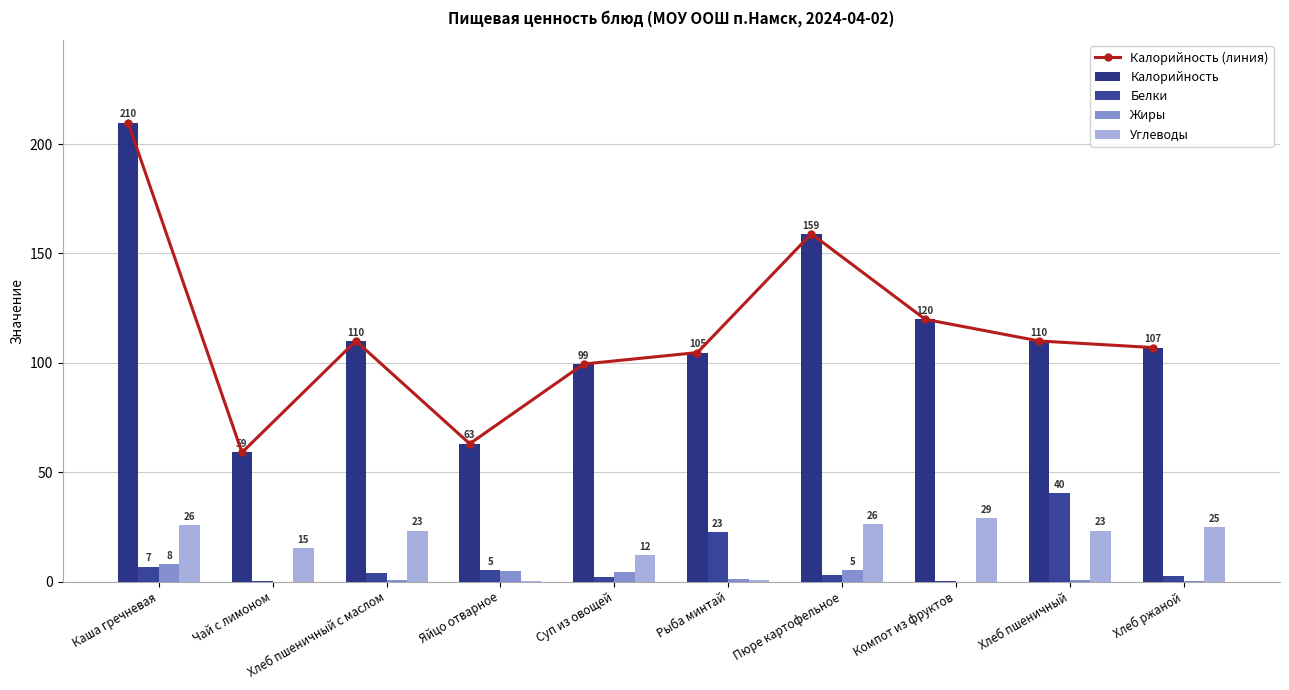

Count the number of data series in this chart.

5